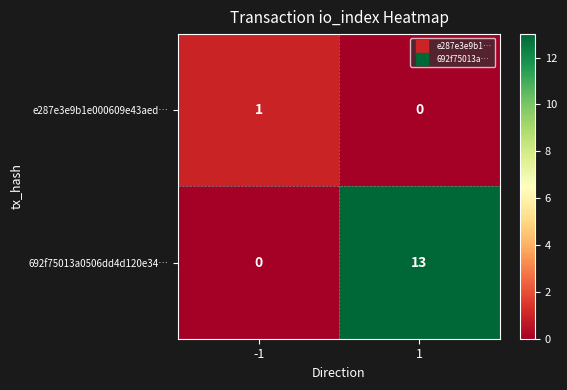

How many distinct data groups are displayed?

2